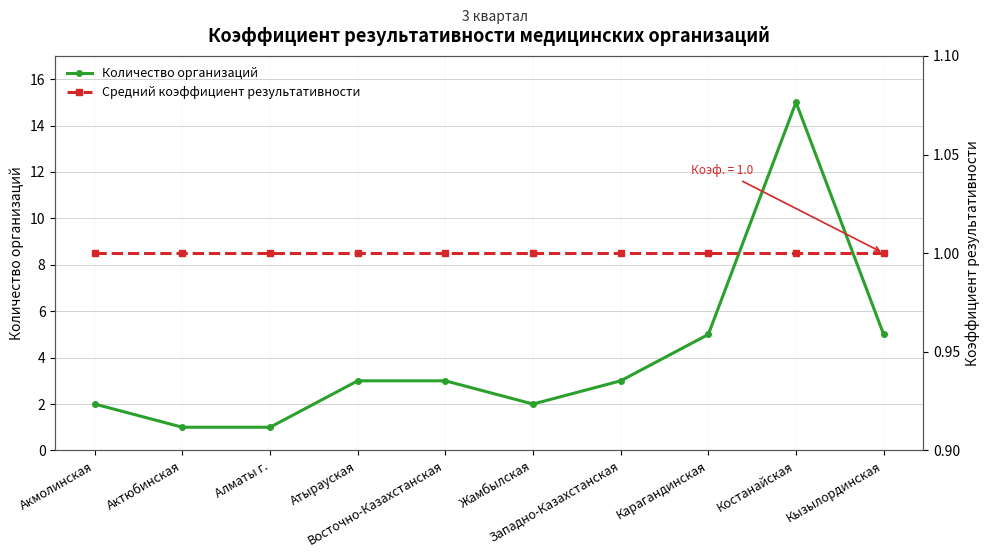

Reading left to right, extract all data points from this chart.

Количество организаций: Акмолинская=2	Актюбинская=1	Алматы г.=1	Атырауская=3	Восточно-Казахстанская=3	Жамбылская=2	Западно-Казахстанская=3	Карагандинская=5	Костанайская=15	Кызылординская=5
Средний коэффициент результативности: Акмолинская=1	Актюбинская=1	Алматы г.=1	Атырауская=1	Восточно-Казахстанская=1	Жамбылская=1	Западно-Казахстанская=1	Карагандинская=1	Костанайская=1	Кызылординская=1